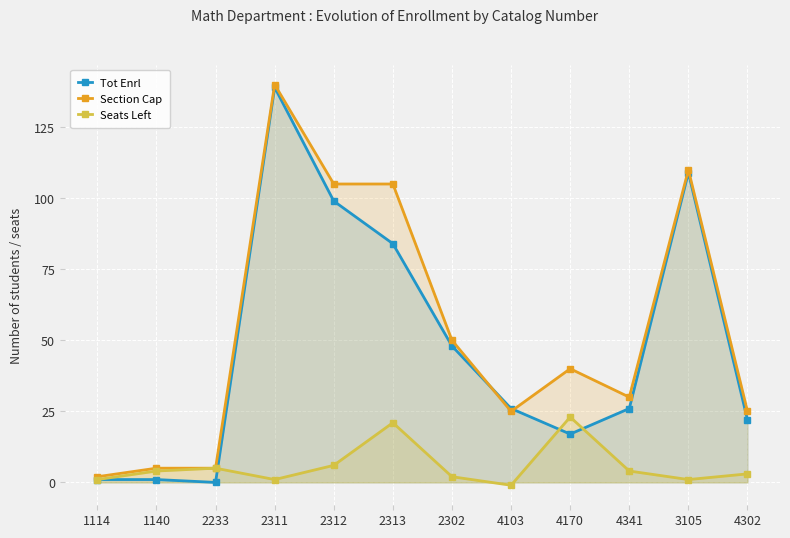

Reading right to left, list all the values displayed in this chart.

Tot Enrl: 4302=22	3105=109	4341=26	4170=17	4103=26	2302=48	2313=84	2312=99	2311=139	2233=0	1140=1	1114=1
Section Cap: 4302=25	3105=110	4341=30	4170=40	4103=25	2302=50	2313=105	2312=105	2311=140	2233=5	1140=5	1114=2
Seats Left: 4302=3	3105=1	4341=4	4170=23	4103=-1	2302=2	2313=21	2312=6	2311=1	2233=5	1140=4	1114=1